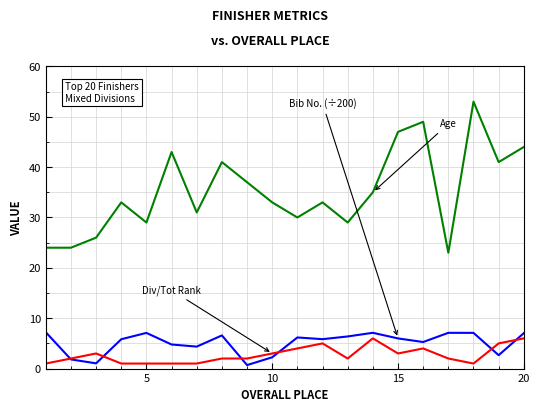

What is the maximum value shown in the chart?

53.0